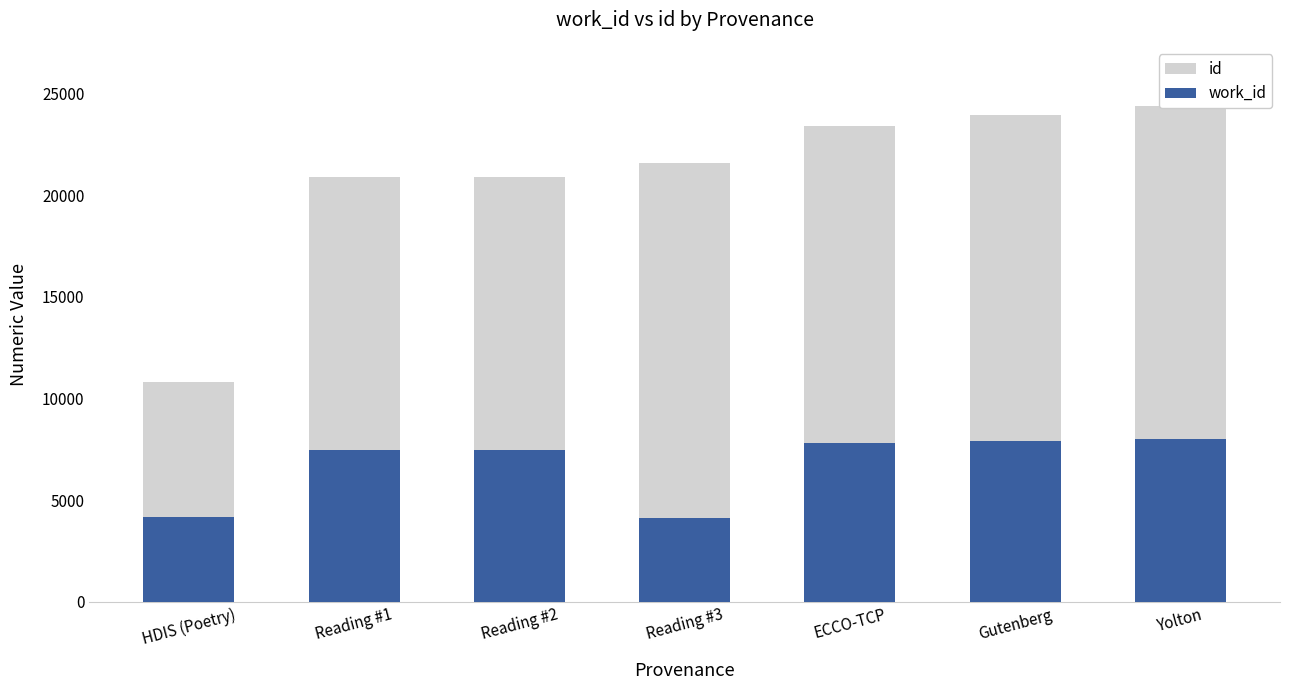

At which label does work_id reach its peak?

Yolton